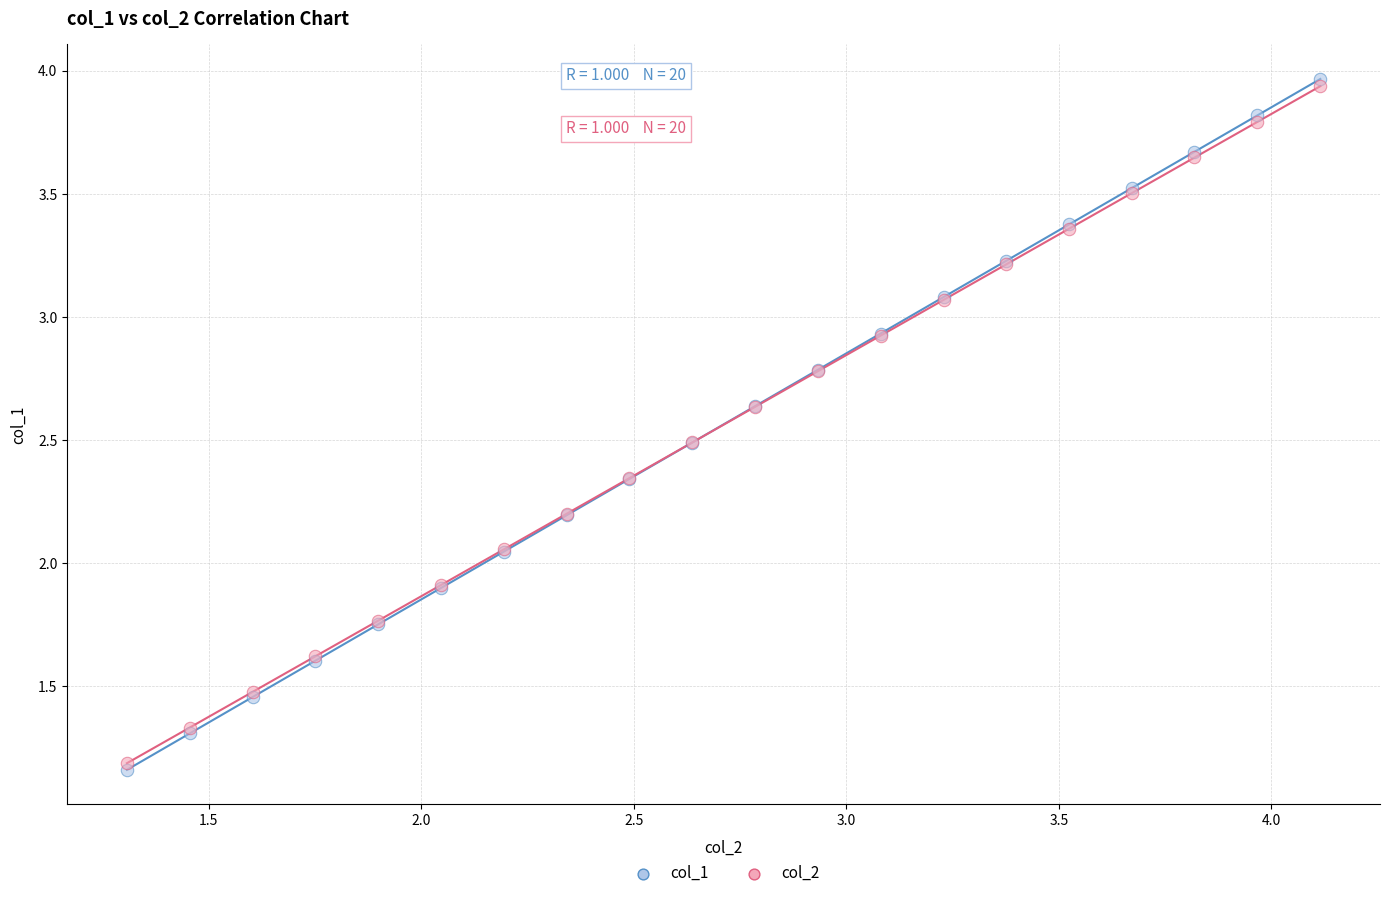

Which series has the widest spread of Y values?

col_1